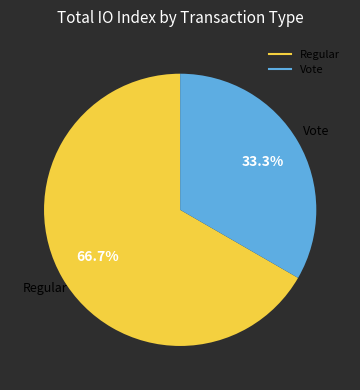

Combined, do Vote and Regular account for over 50%?

Yes